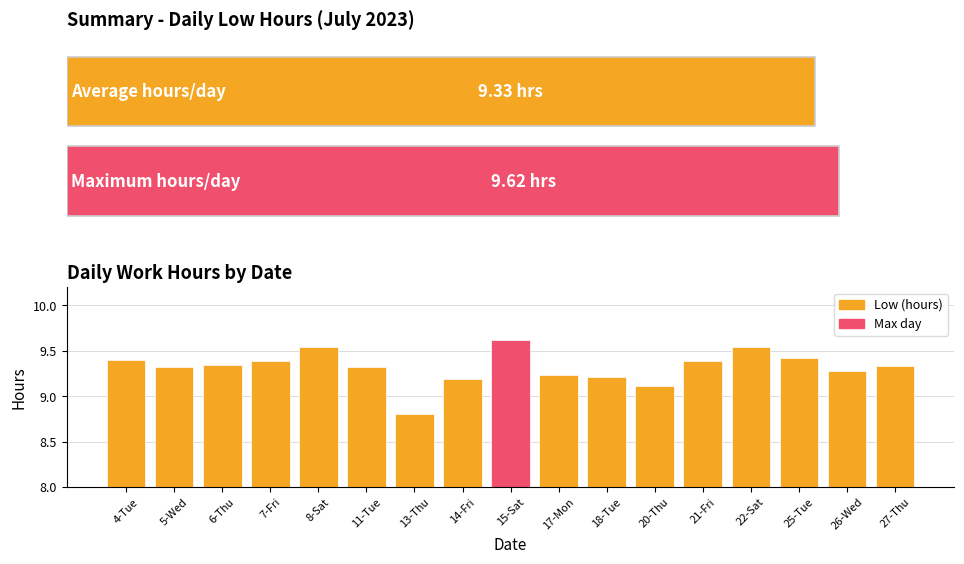

The chart shows a value of 16.5 at 11-Tue. True or false?

False